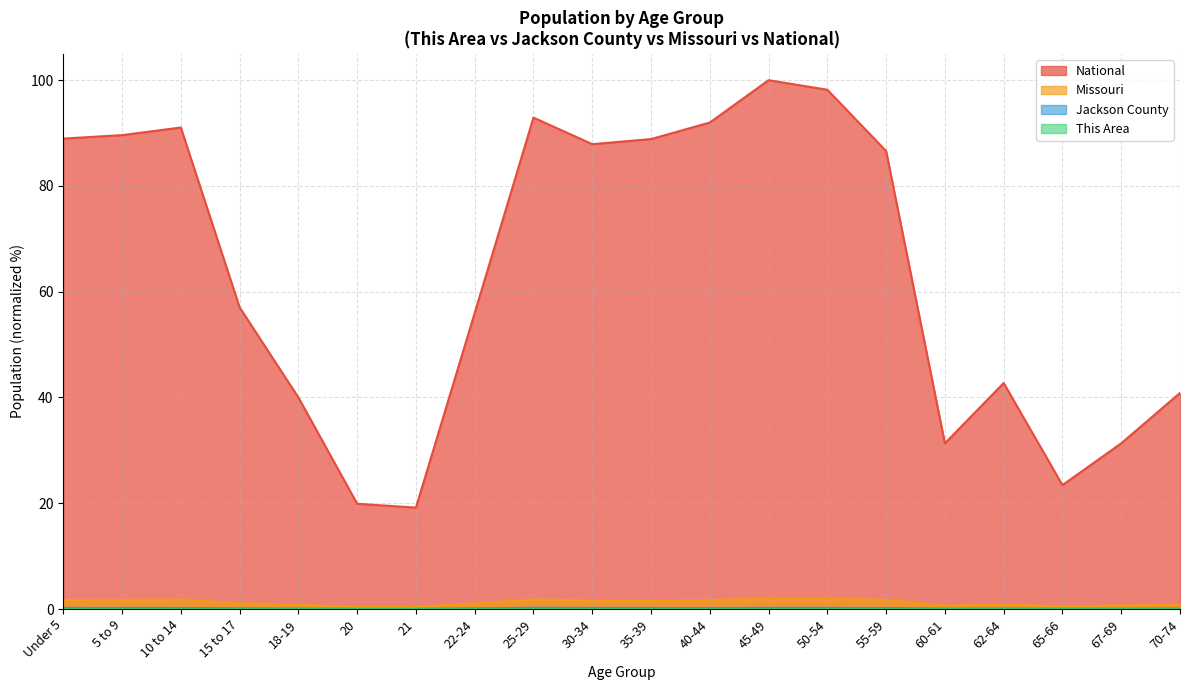

Rank the categories by Missouri value from highest to lowest.

45-49, 50-54, 25-29, 10 to 14, 5 to 9, Under 5, 55-59, 40-44, 30-34, 35-39, 15 to 17, 22-24, 70-74, 62-64, 18-19, 67-69, 60-61, 65-66, 20, 21